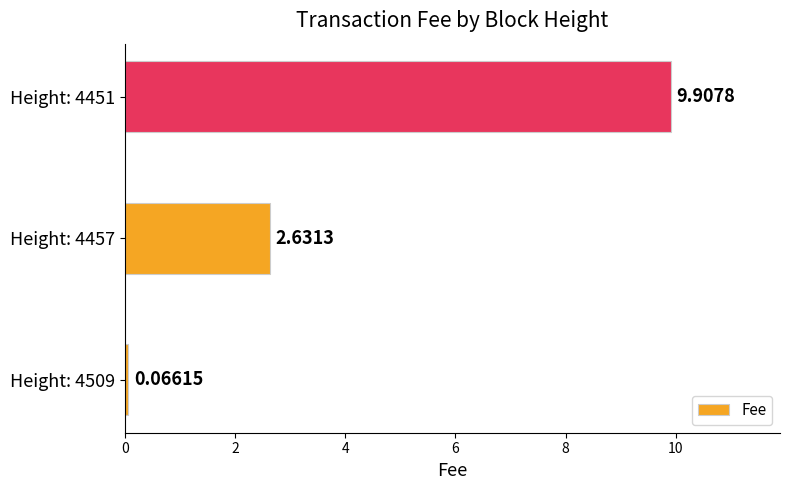

What is the sum of all values?

12.6